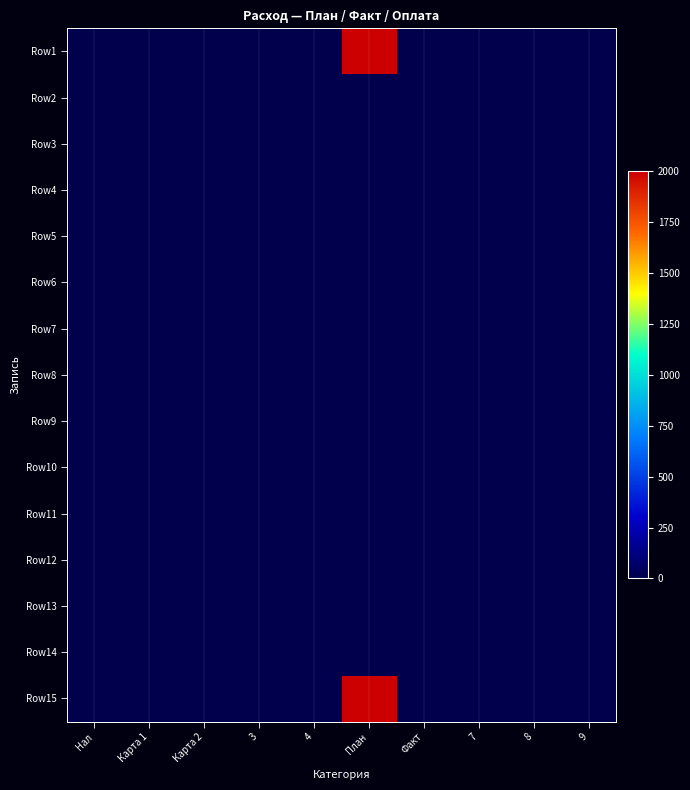

At how many categories does at least one series exceed 612?

1